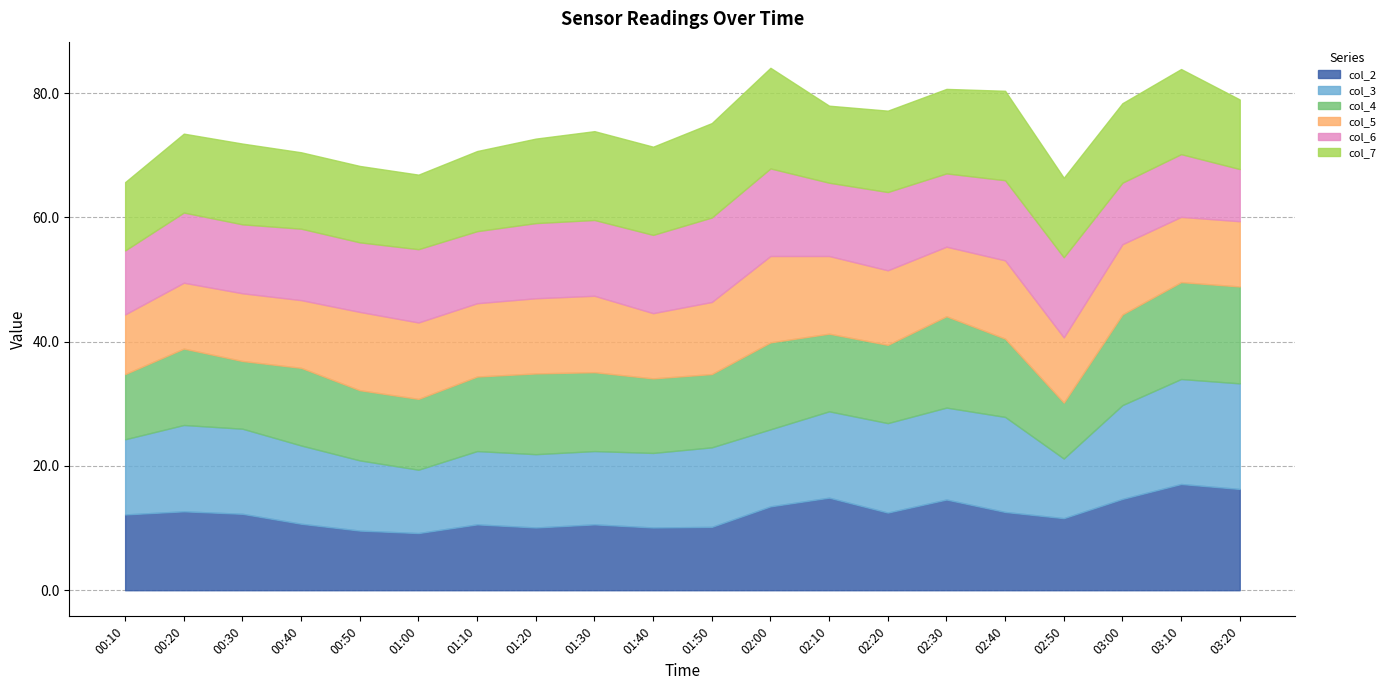

At which label does col_6 reach its peak?

02:00